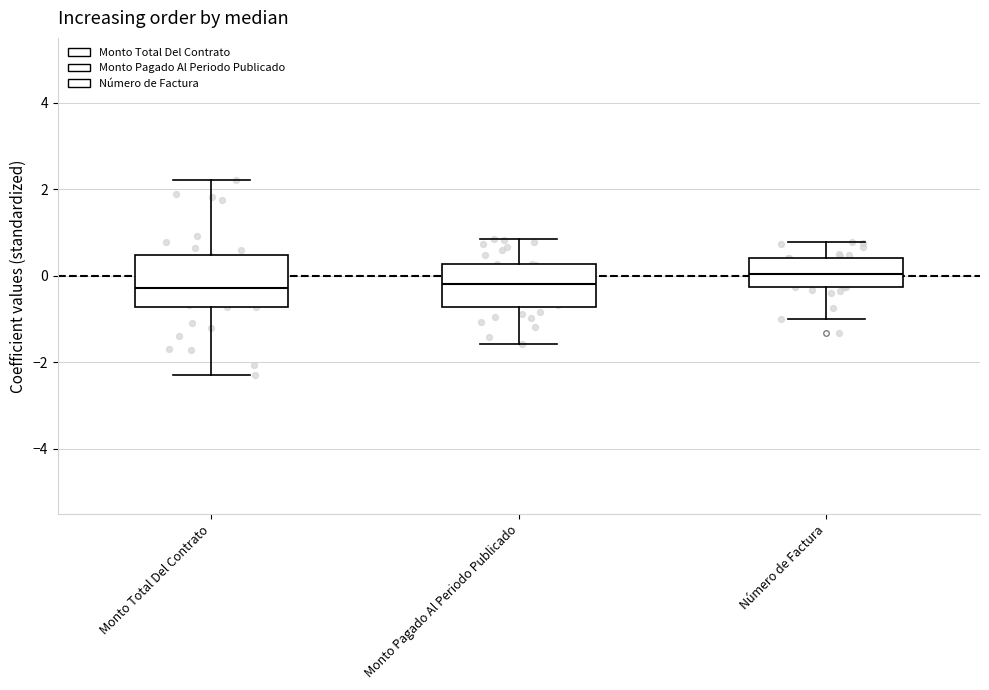

Where is the upper edge of the box for Monto Total Del Contrato on the y-axis? The values are not printed on the chart, so give them approximately, as read against the axis.

0.4